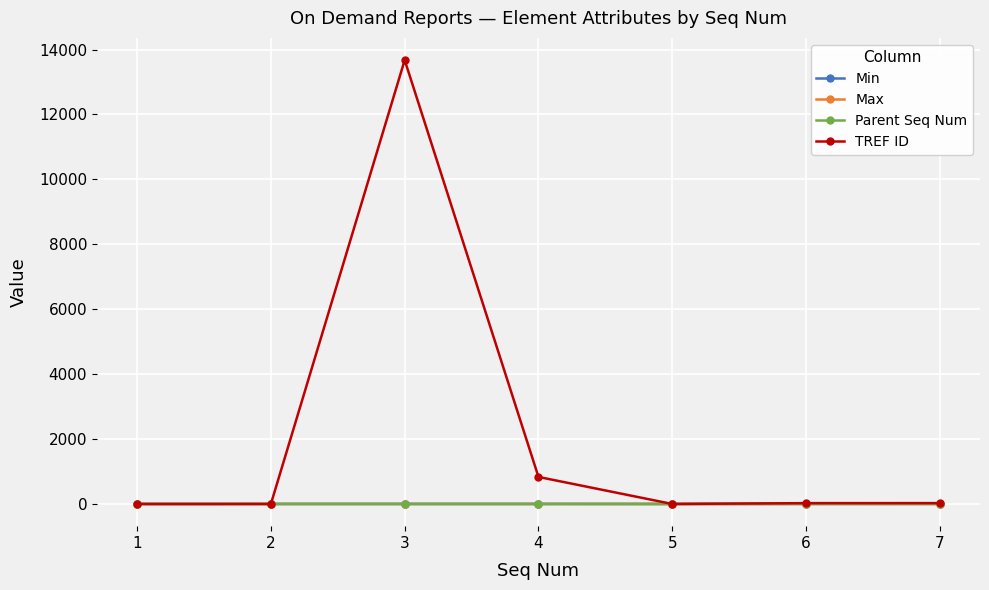

At which category is the sum across all series the highest?

3